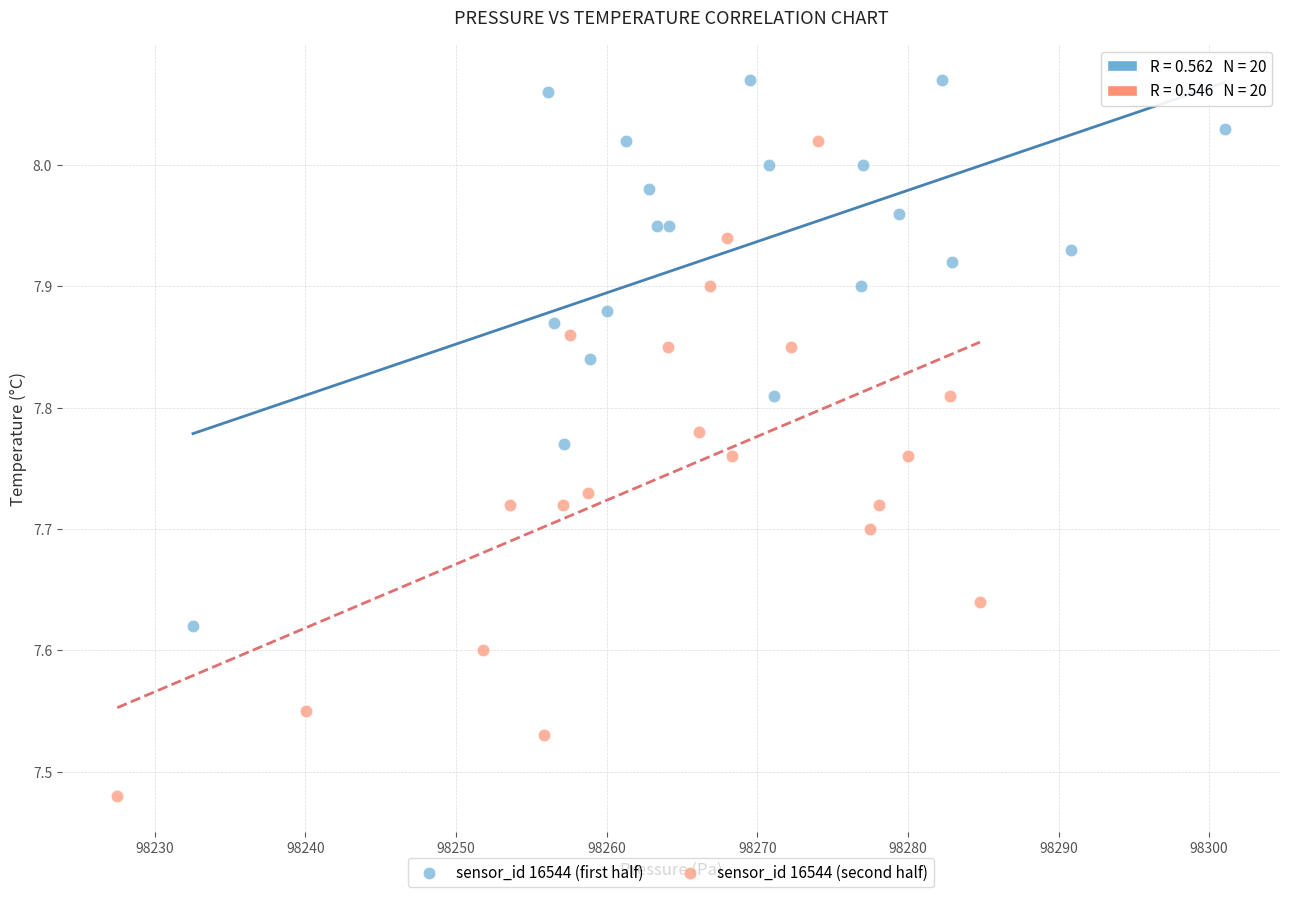

Which series reaches the minimum Y coordinate?

sensor_id 16544 (second half)